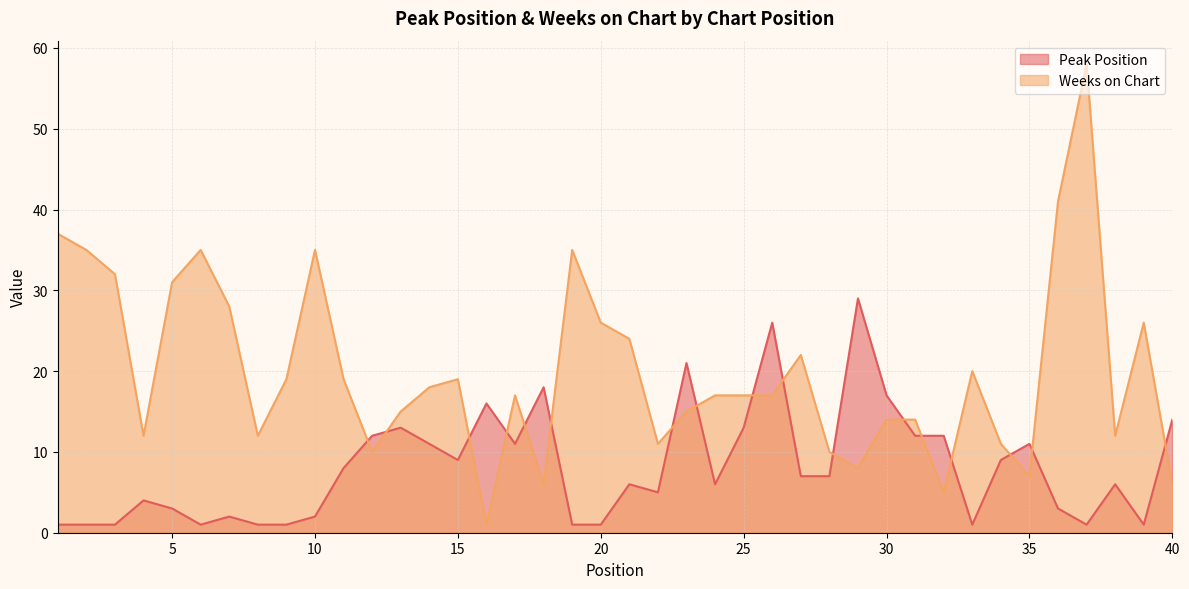

Which series has the largest total across all categories?

Weeks on Chart